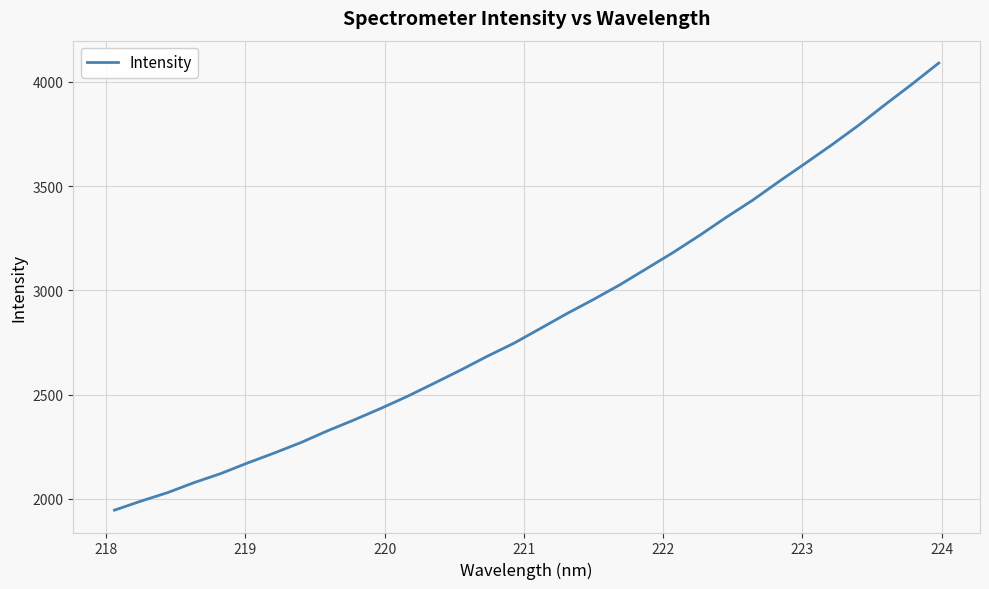

What is the smallest value displayed?

1946.3